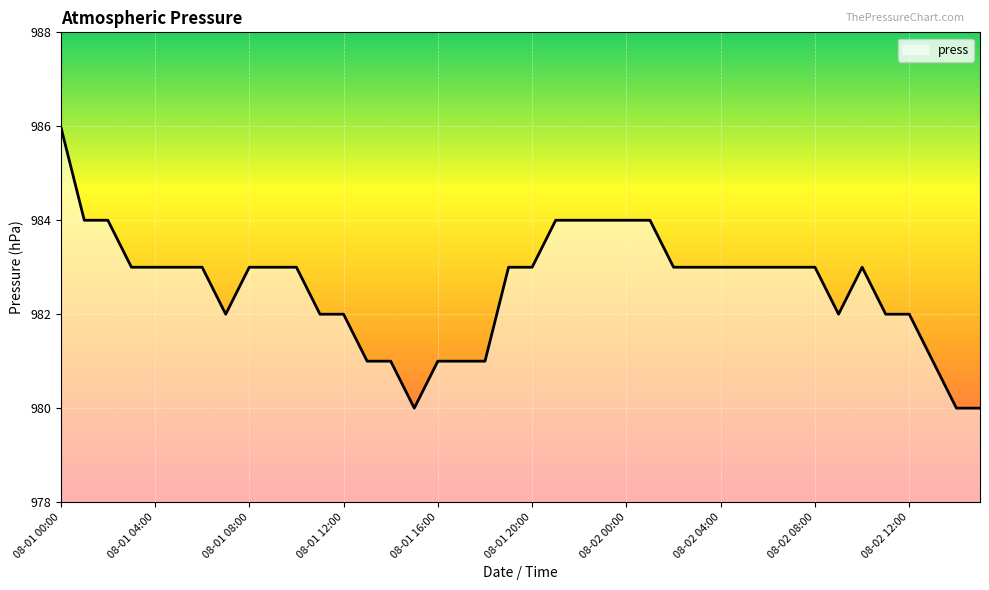

What is the difference between the maximum and second lowest values?

6